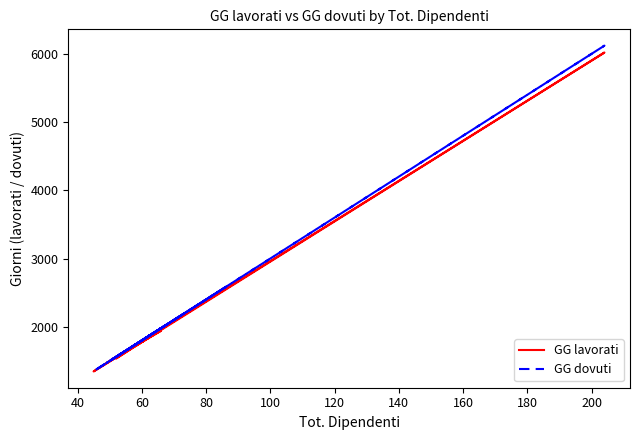

Is the value of GG dovuti at 180 greater than the value of GG lavorati at 20?

No